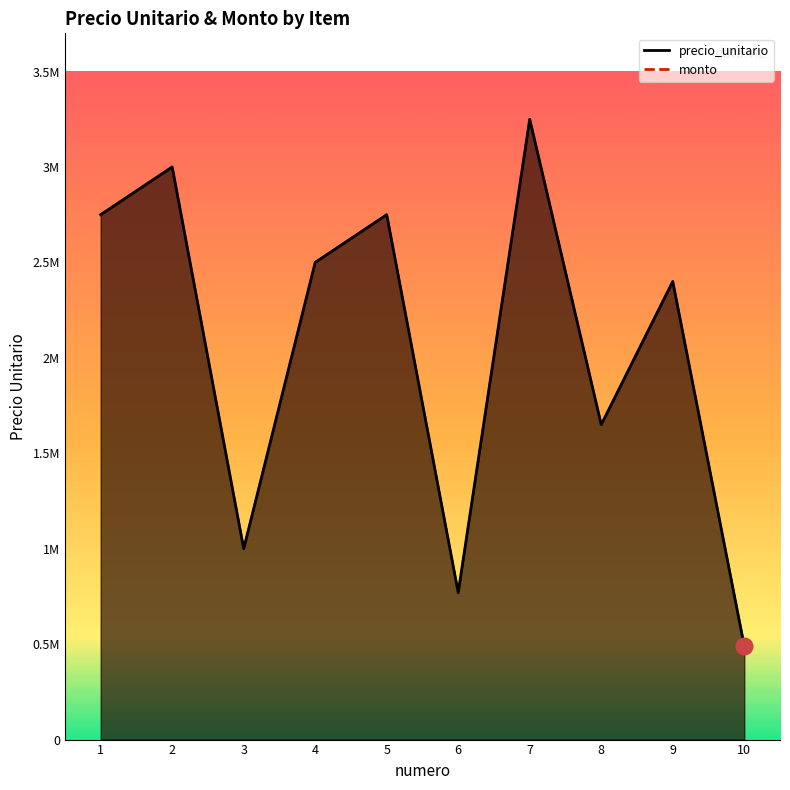

What is the difference between the second highest and minimum values in the monto series?

2510000